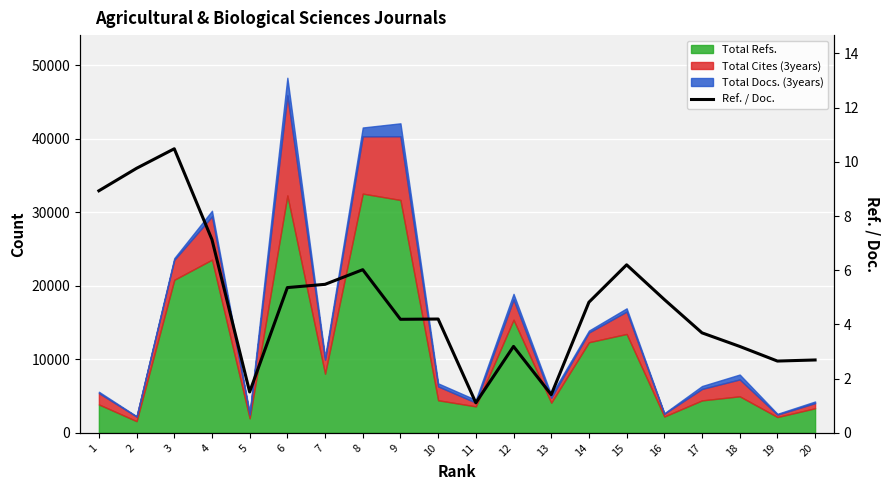

What is the value of the 6th bar from the left?

5.4